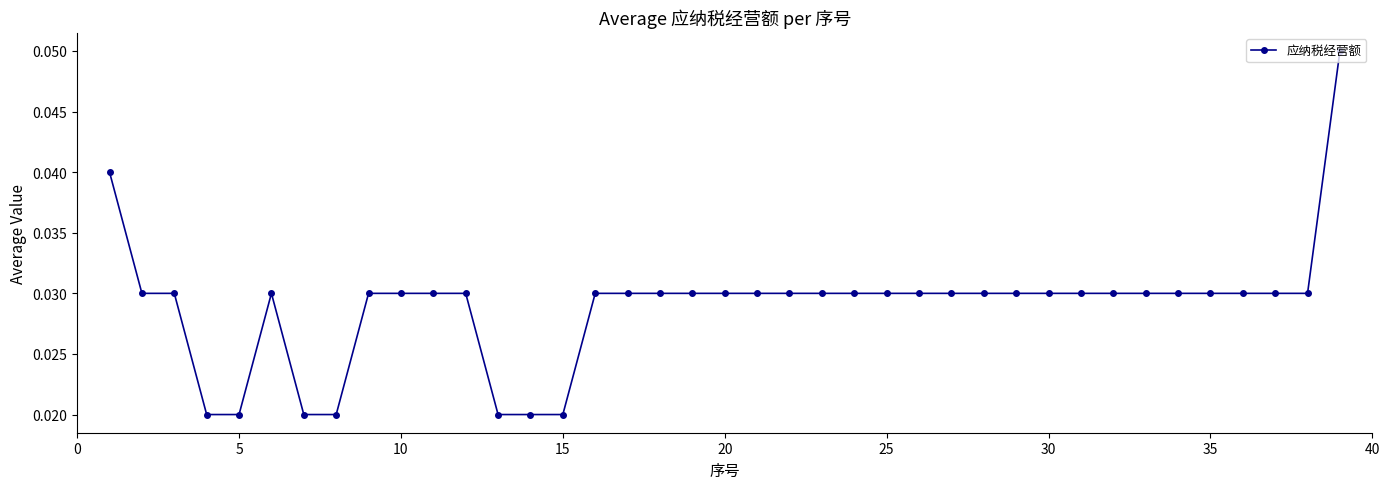

Count the values in the range 0 to 1.

39